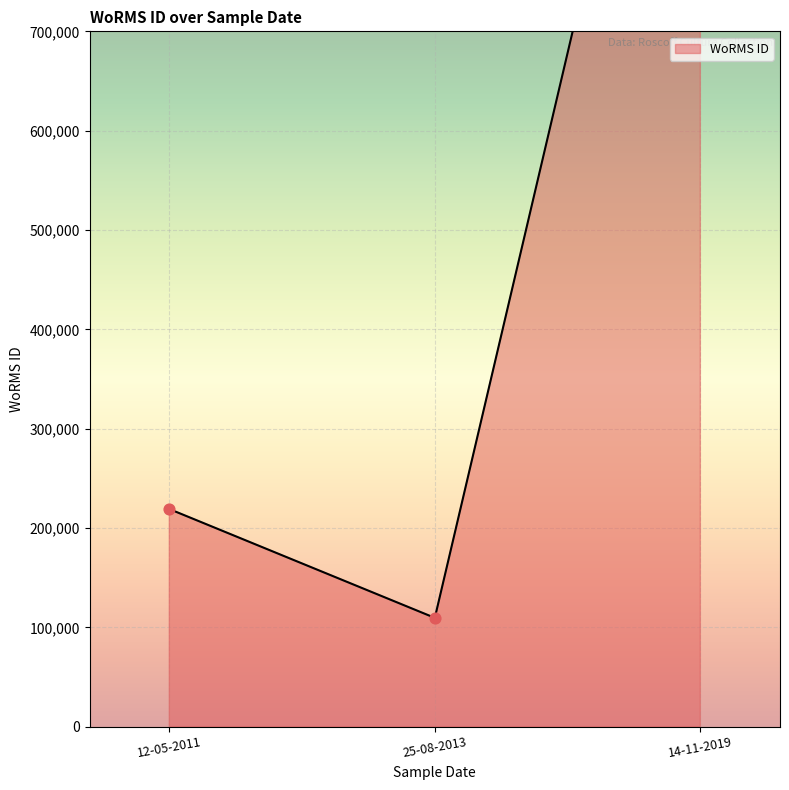

At which category is the sum across all series the highest?

14-11-2019